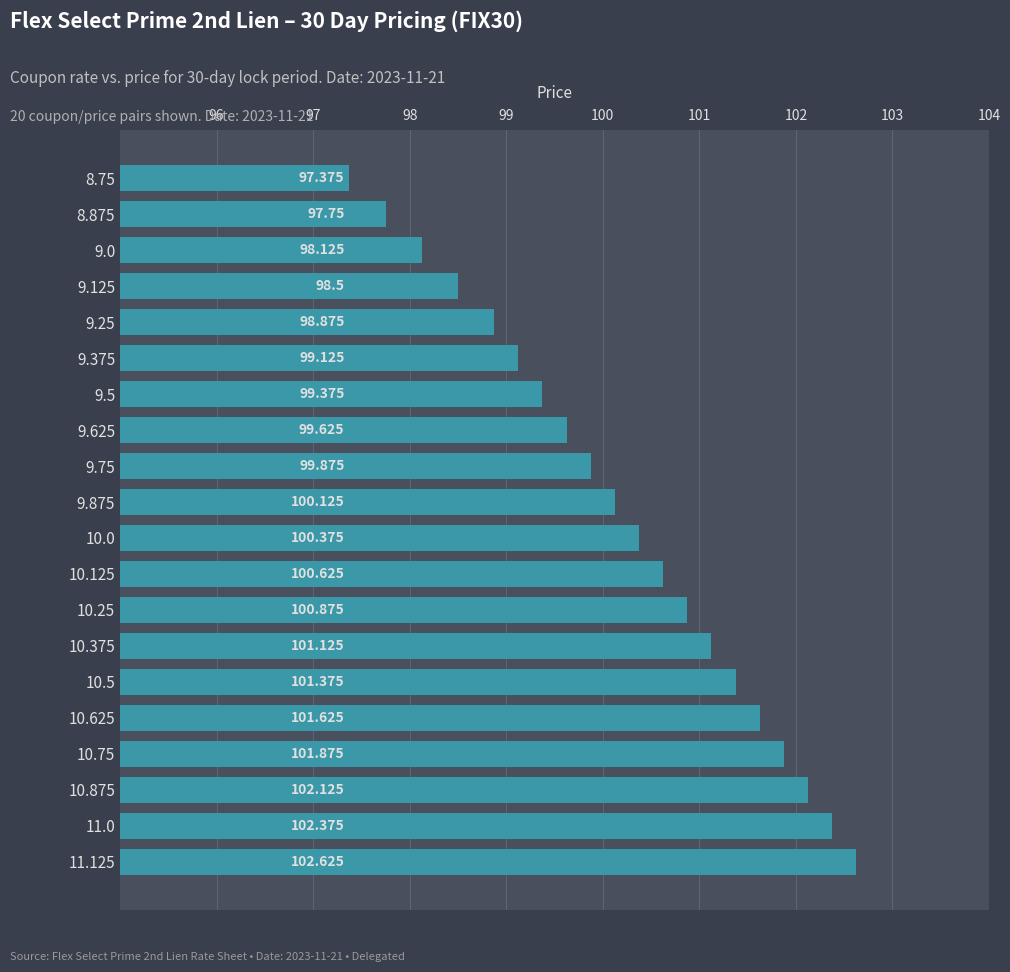

What is the sum of all values?

2003.8